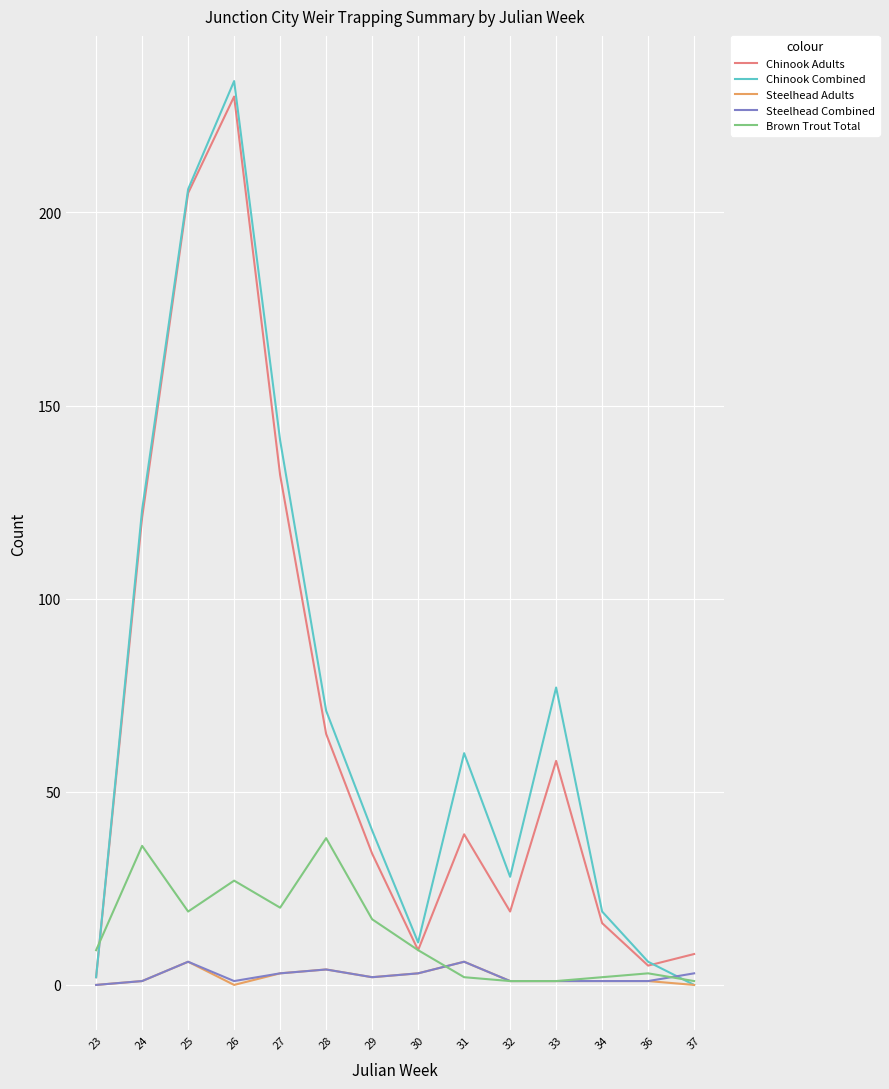

Which series changed the most between 25 and 31?

Chinook Adults